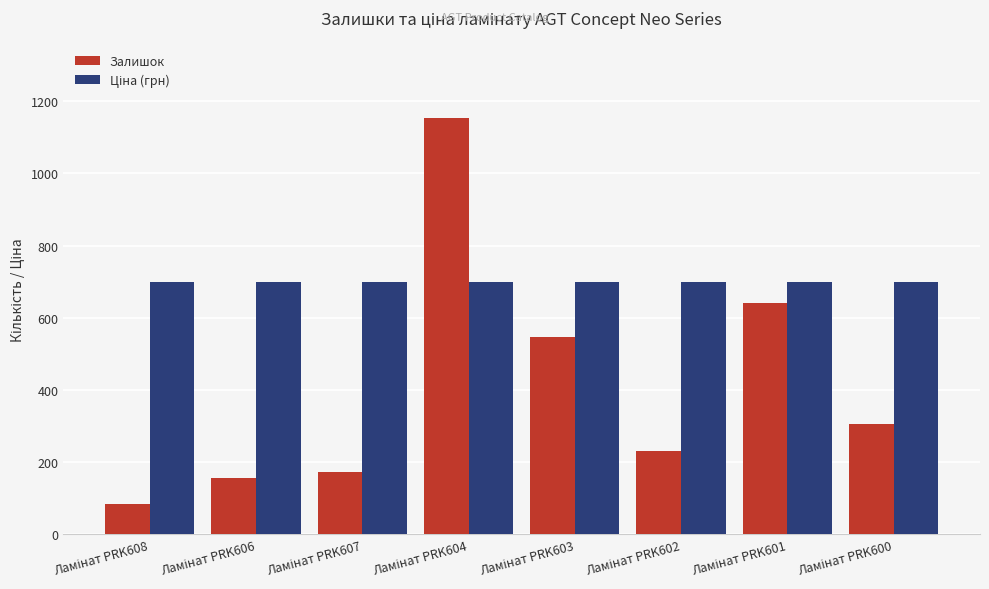

Are the bars grouped side by side (vs. stacked)?

Yes